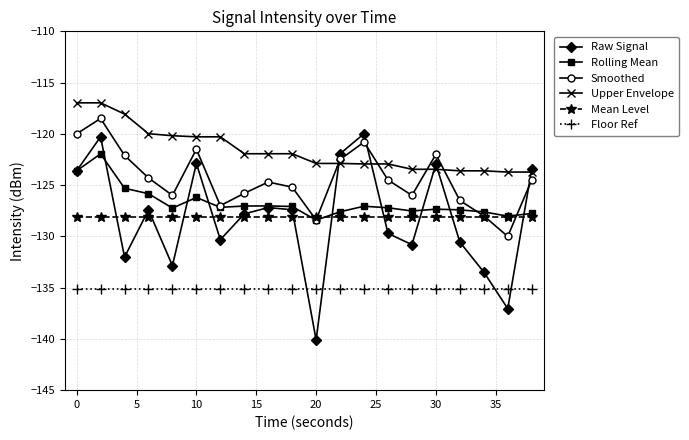

What is the value of the Mean Level point at the 5th from the left?

-128.1